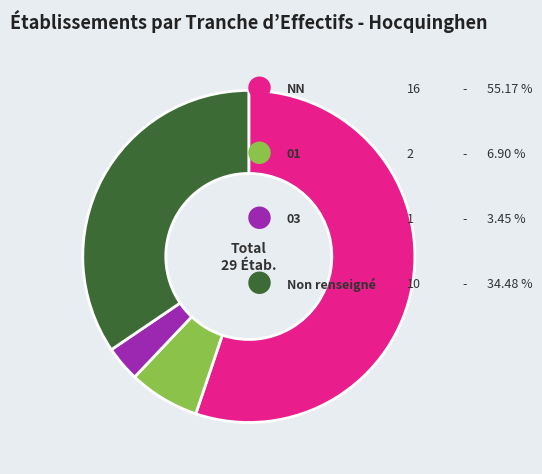

Does any single category account for the majority?

Yes